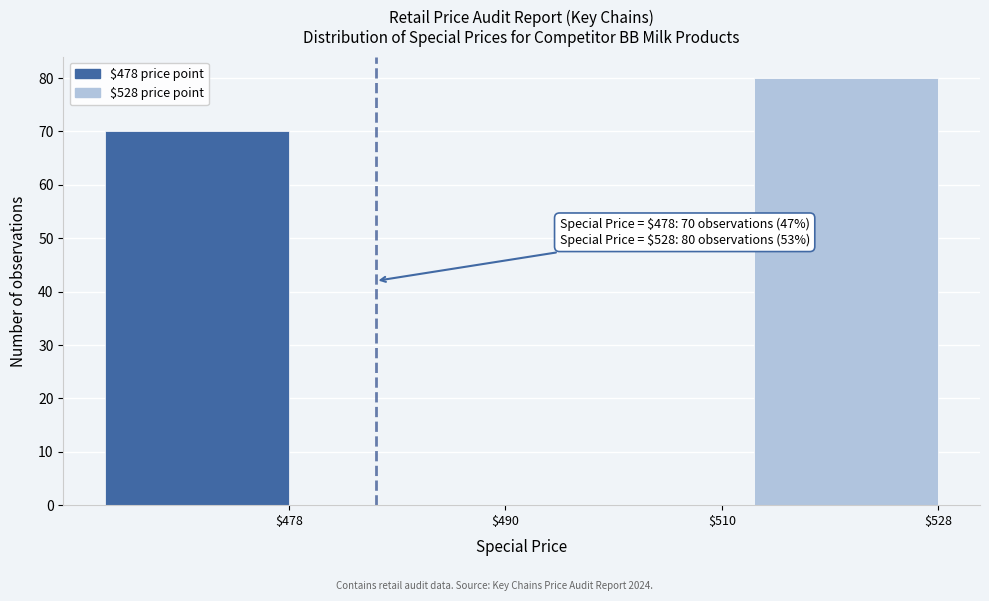

Is it true that the value at $478 is 113?

False